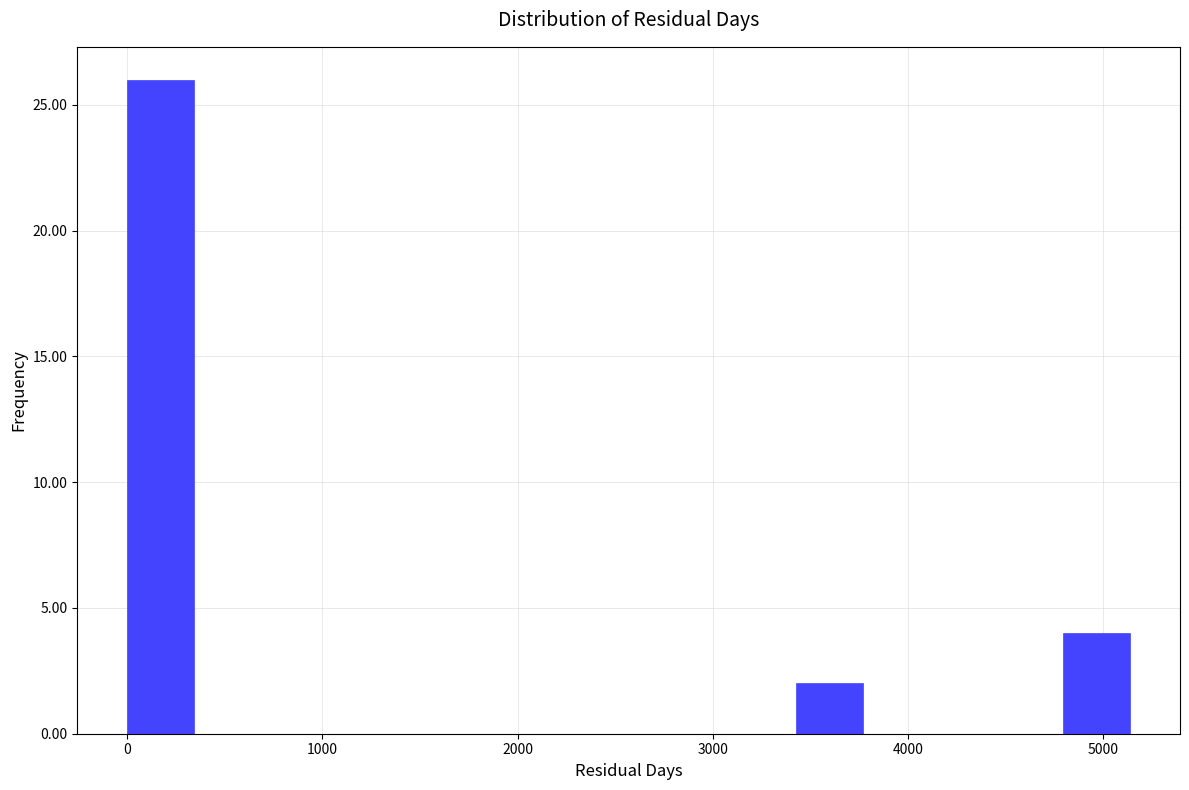

Read against the x-axis, roughly where is the centre of the tallest bar?

200